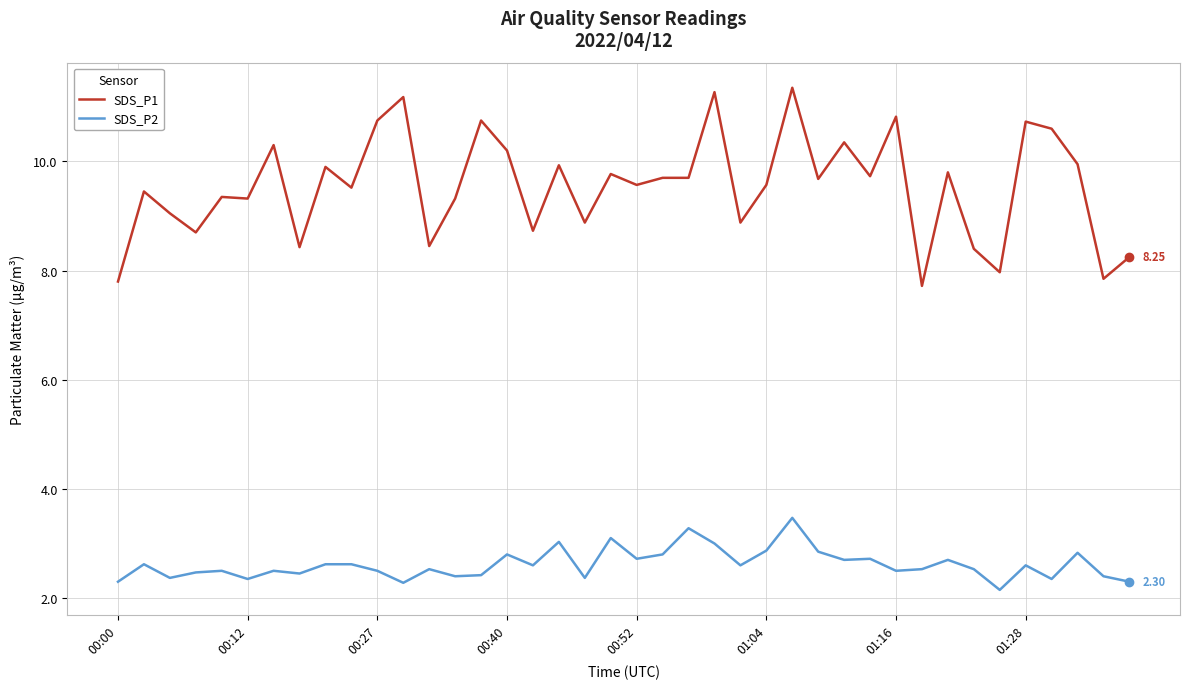

True or false: SDS_P1 and SDS_P2 intersect in this chart.

False